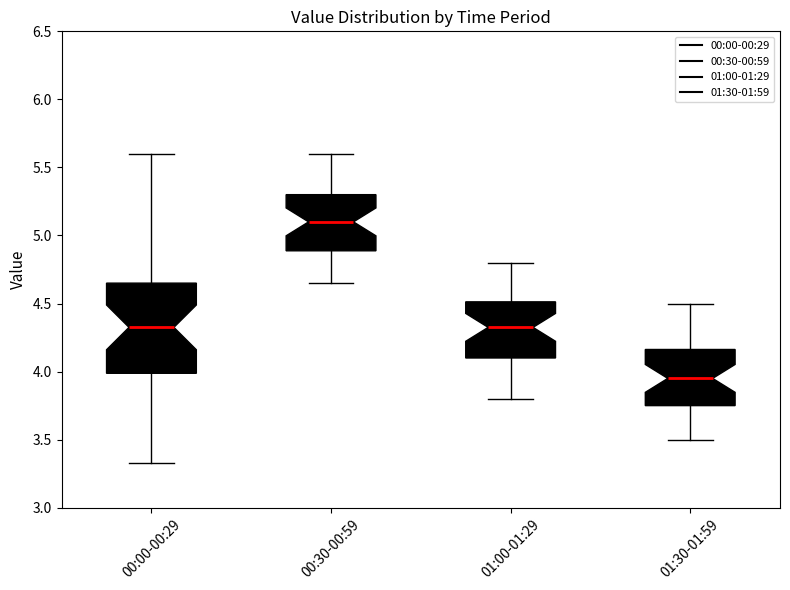

Comparing the boxes themselves (not the whiskers), which one is the tallest?

00:00-00:29